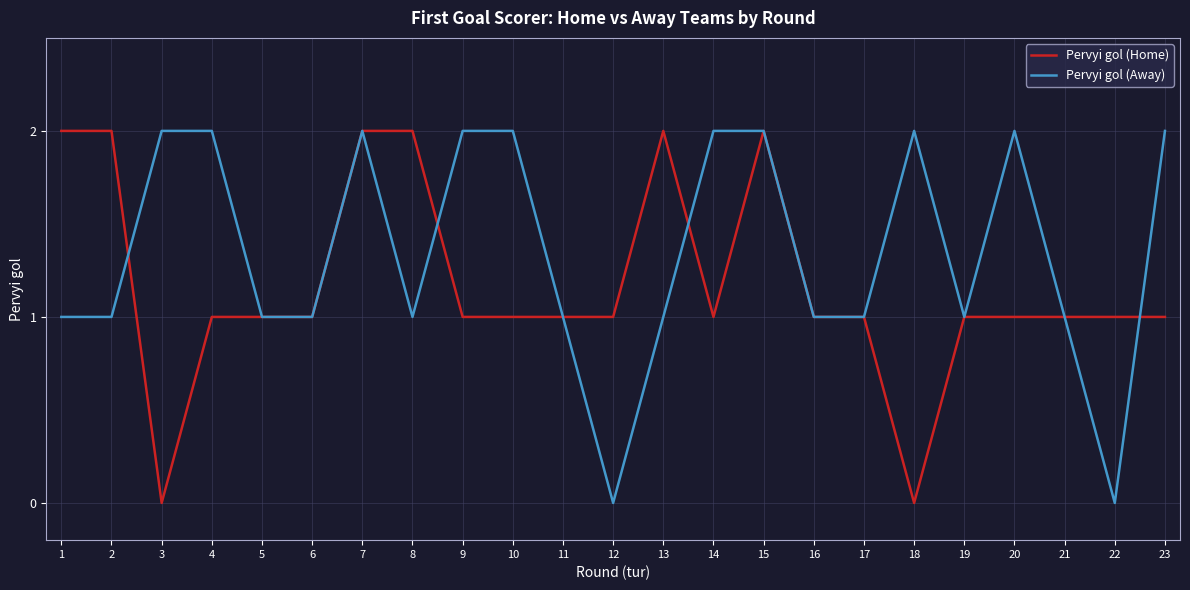

Rank the series by their average value, from highest to lowest.

Pervyi gol (Away), Pervyi gol (Home)